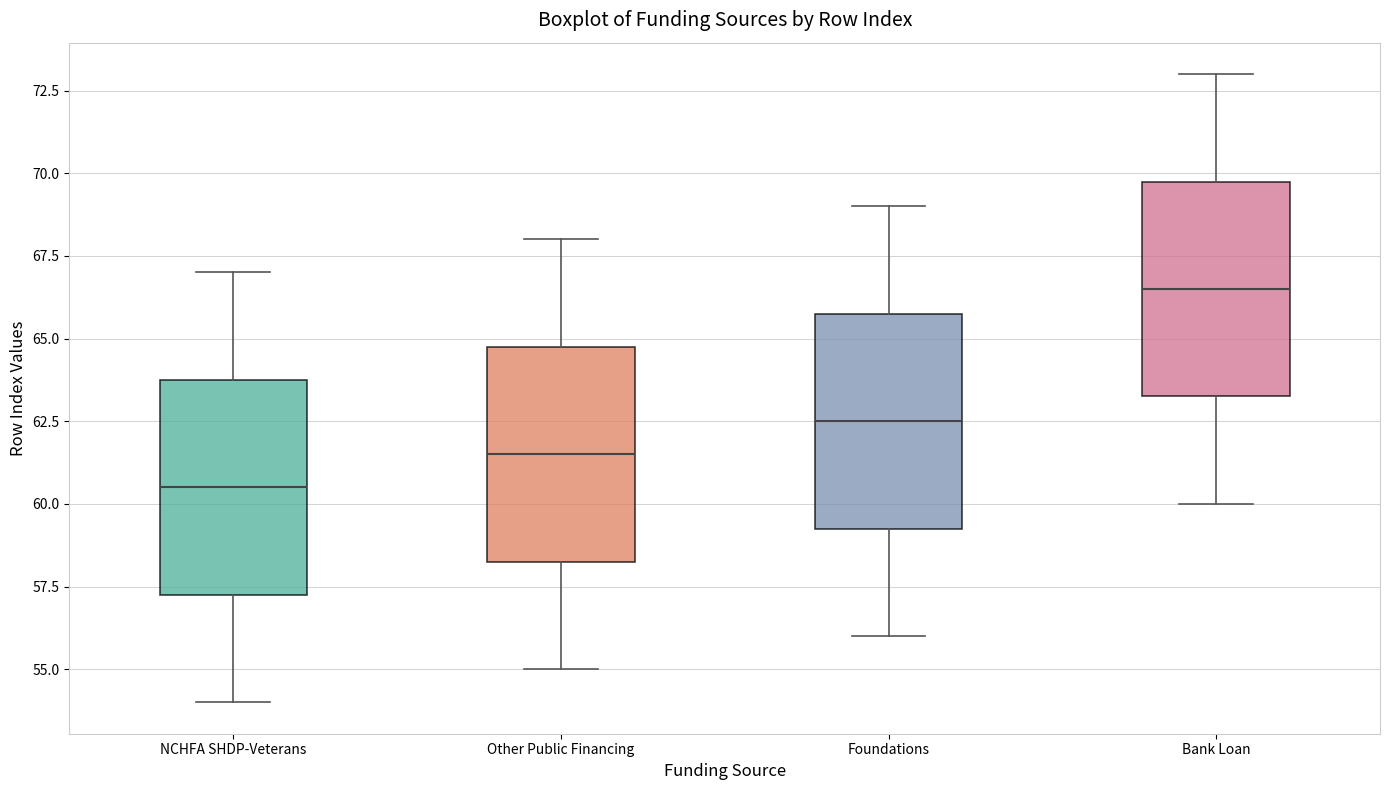

Where does the upper whisker of the box for Foundations end on the y-axis? The values are not printed on the chart, so give them approximately, as read against the axis.

69.0